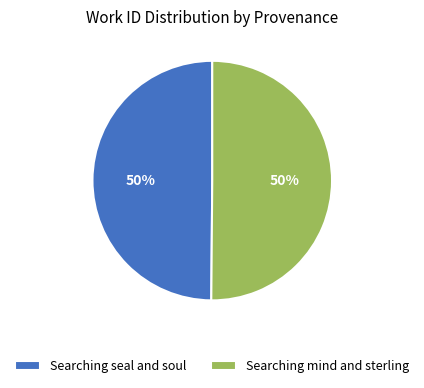

To the nearest percent, what is the combined percentage of Searching seal and soul and Searching mind and sterling?

100%